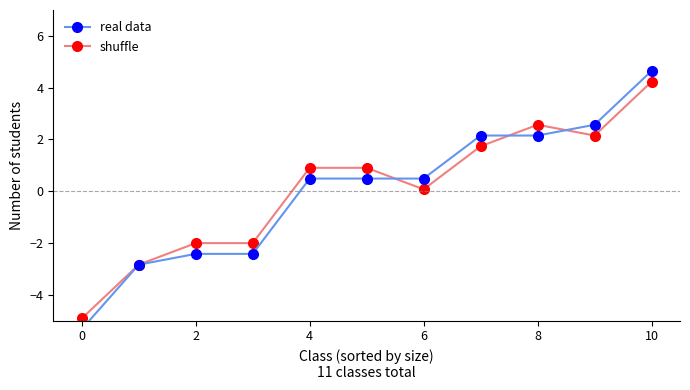

What is the value of the shuffle point at the 8th from the left?

1.7